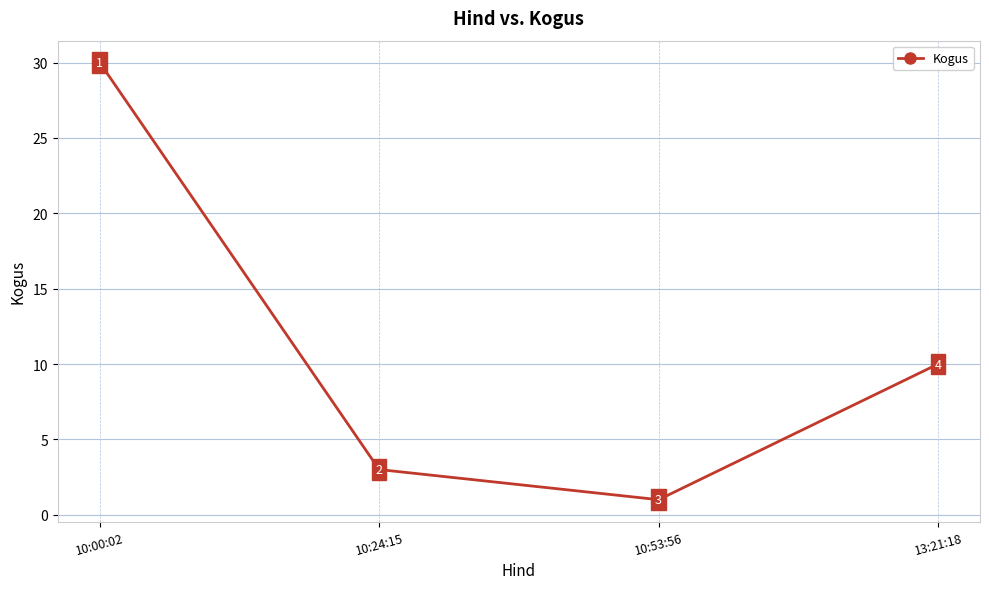

Between 10:00:02 and 13:21:18, which is larger?

10:00:02